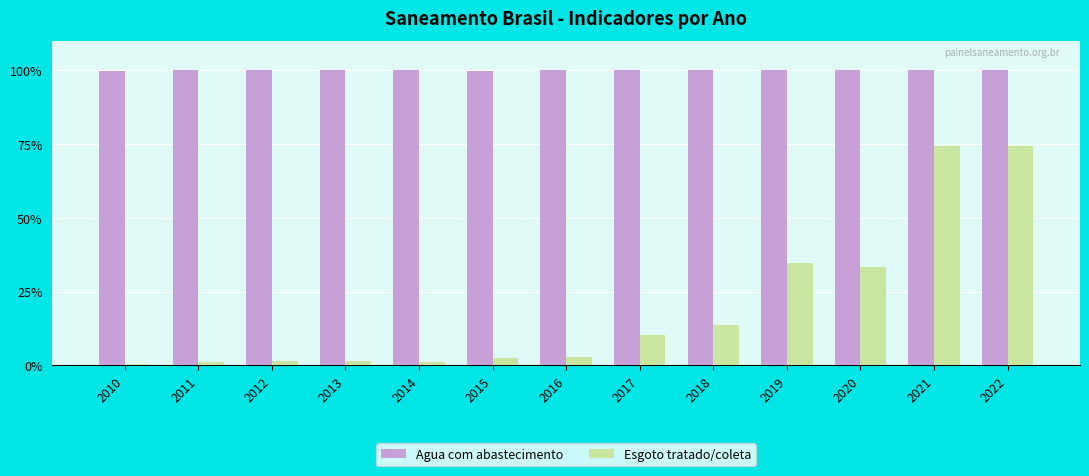

What are all the series names shown in the legend?

Agua com abastecimento, Esgoto tratado/coleta